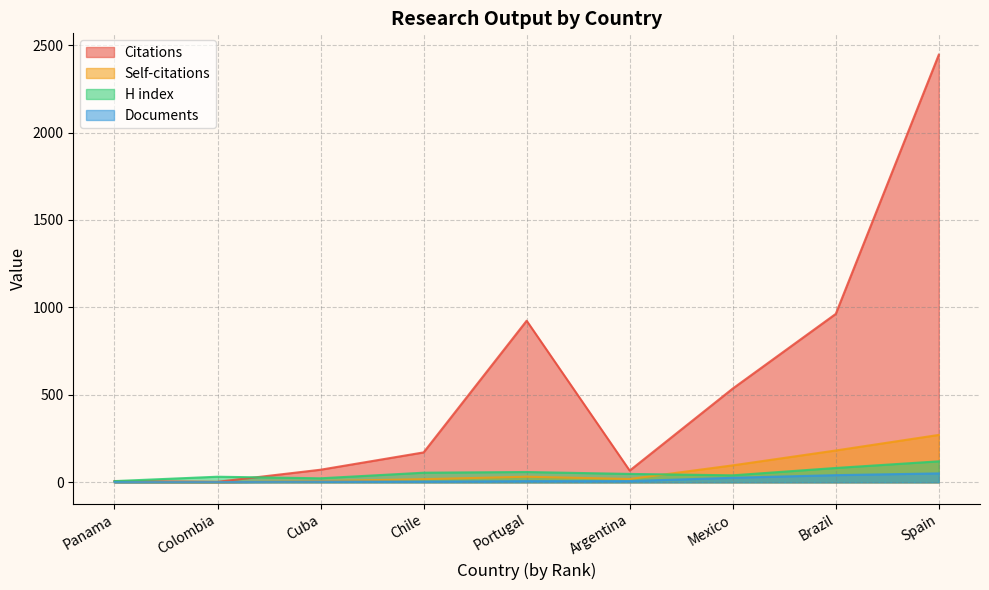

List the series in order of their peak value, highest first.

Citations, Self-citations, H index, Documents